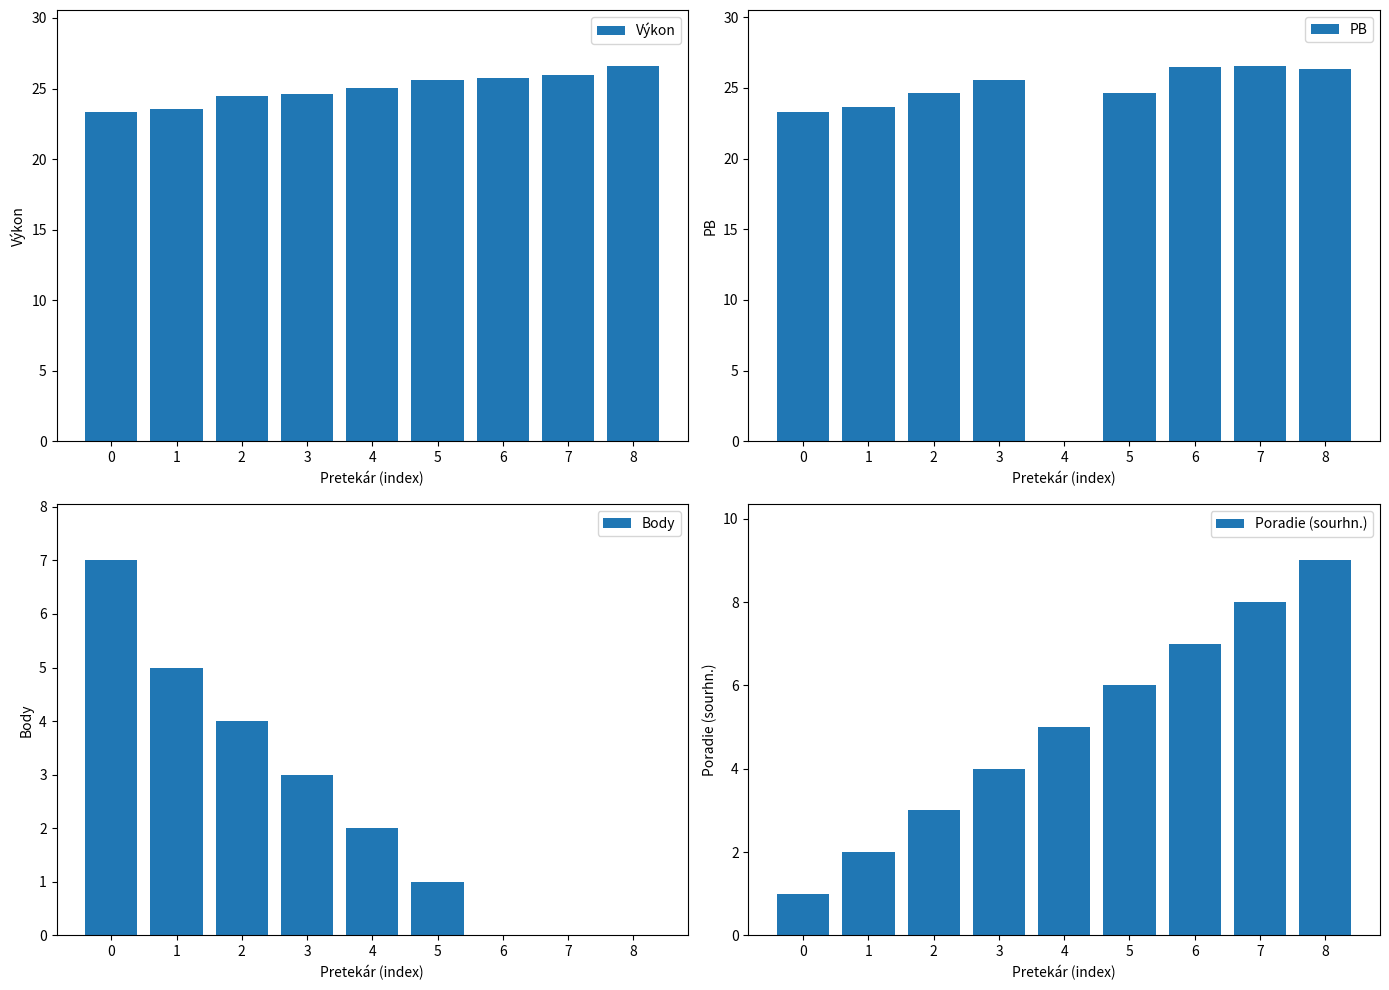

What is the sum of all Výkon values?

224.9